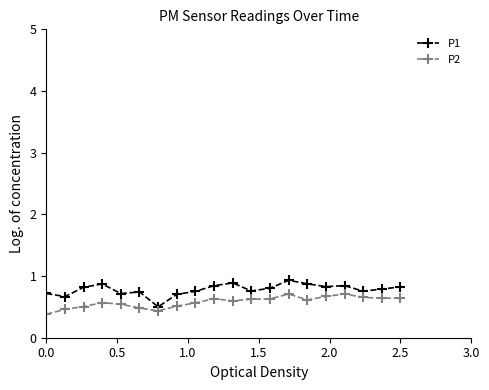

At how many categories does at least one series exceed 0?

20